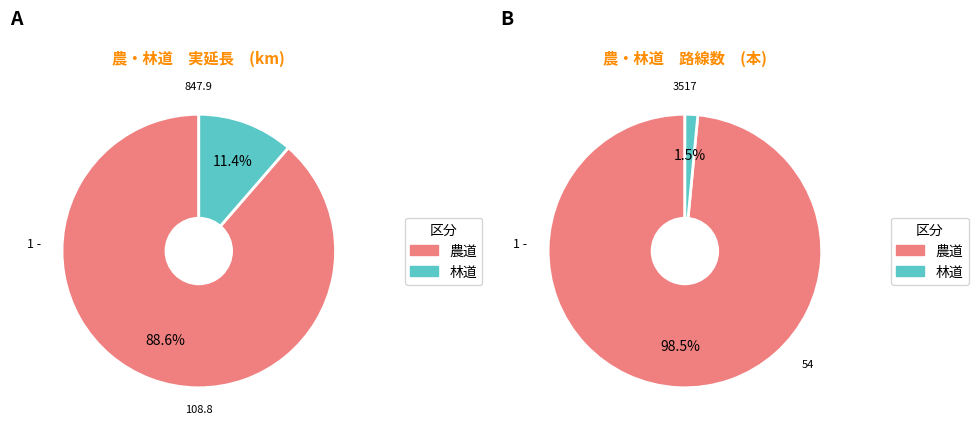

Rank the categories by value from highest to lowest.

農道, 林道